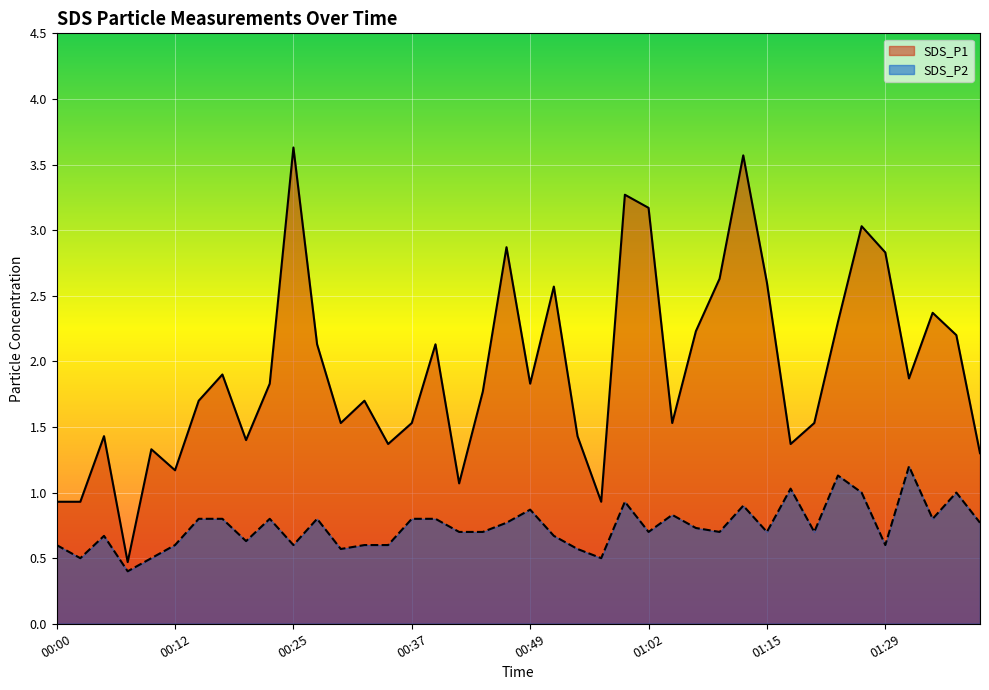

What is the total value across all series at 01:04?

2.4